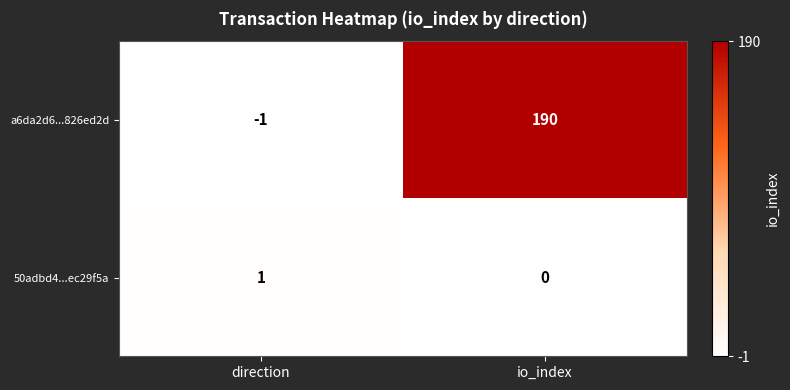

Which series has the widest spread of values?

a6da2d6...826ed2d